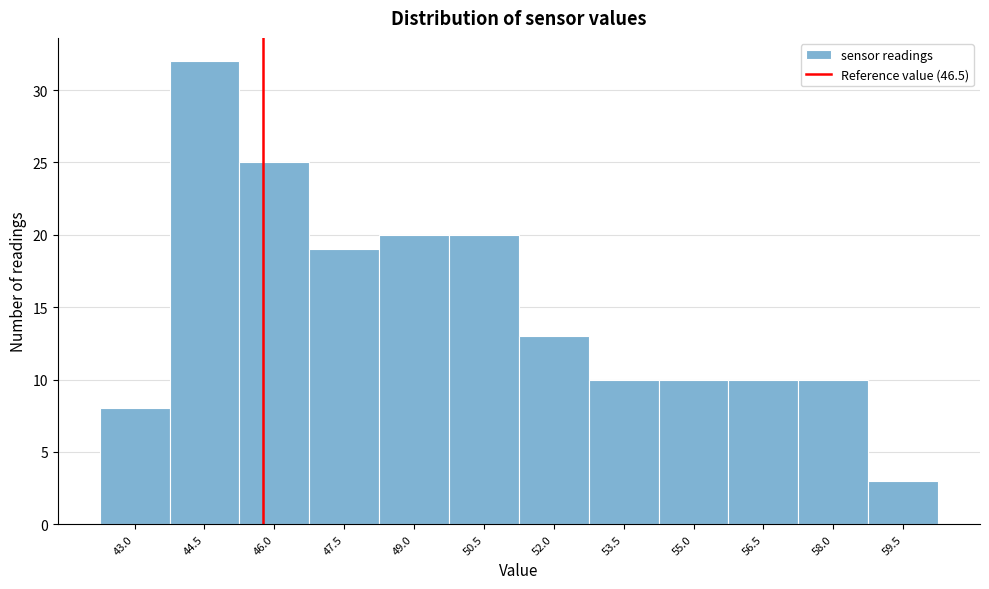

Reading left to right, transcribe all the data shown in this chart.

43.0=8	44.5=32	46.0=25	47.5=19	49.0=20	50.5=20	52.0=13	53.5=10	55.0=10	56.5=10	58.0=10	59.5=3